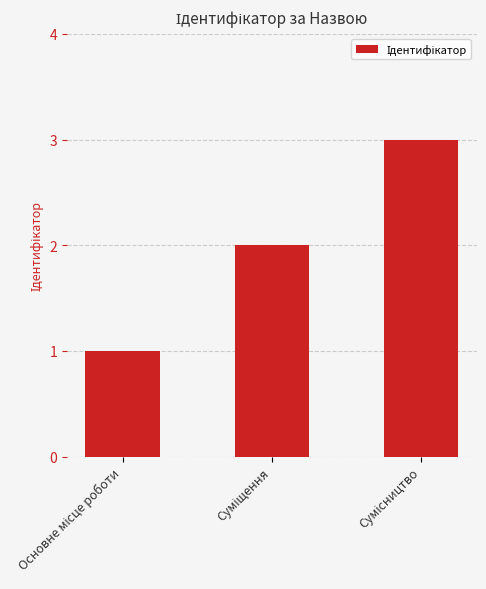

What is the maximum value shown in the chart?

3